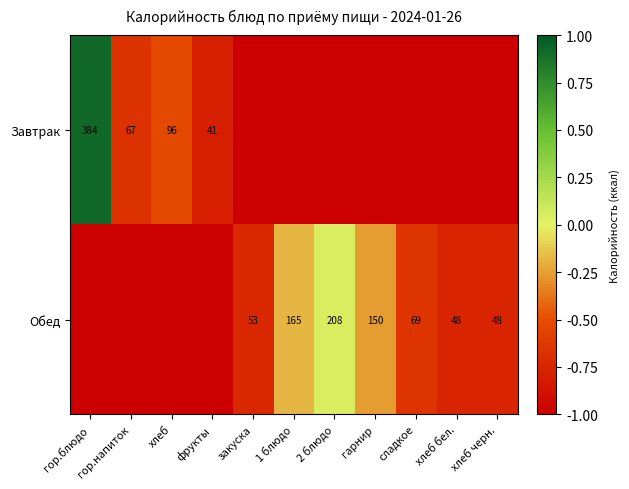

At how many categories does at least one series exceed 0?

2